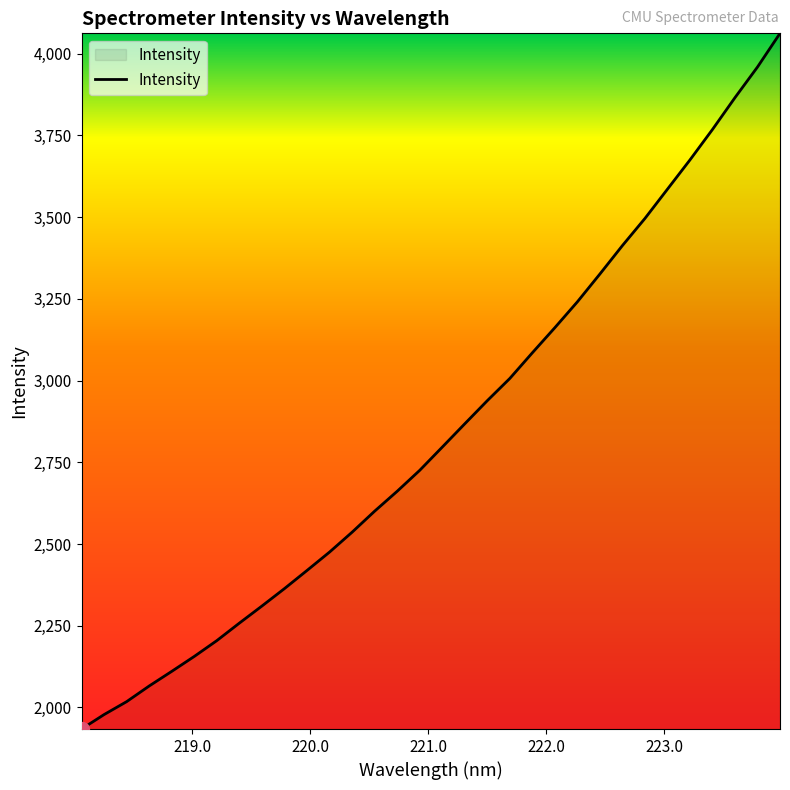

What is the smallest value displayed?

1934.0